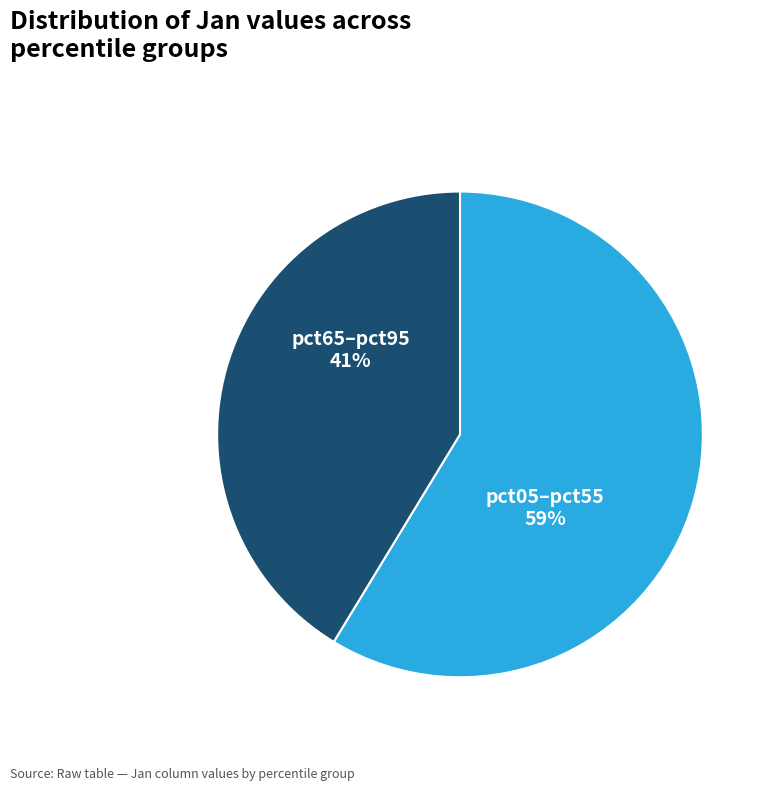

Does any single category account for the majority?

Yes